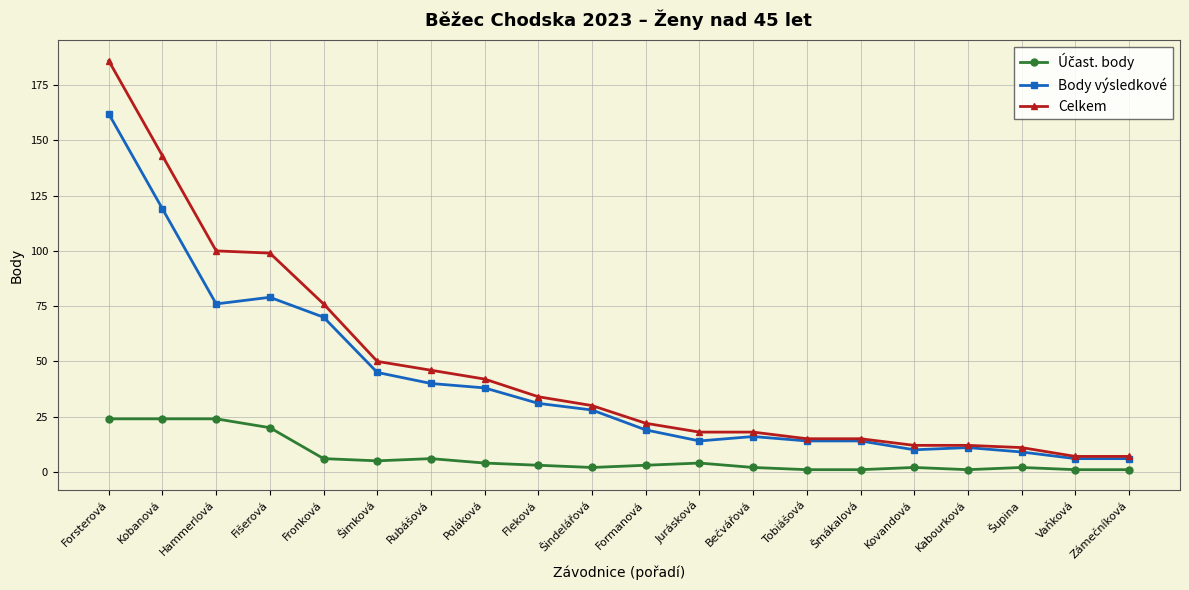

The Body výsledkové series shows 40 at Rubášová. True or false?

True